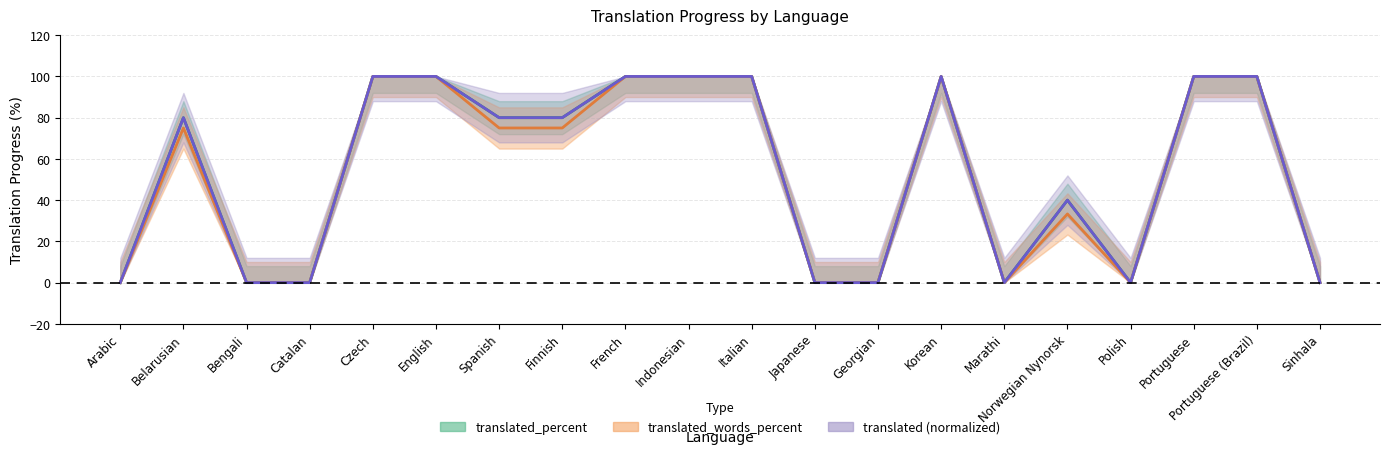

What is the label of the 15th point from the right?

English